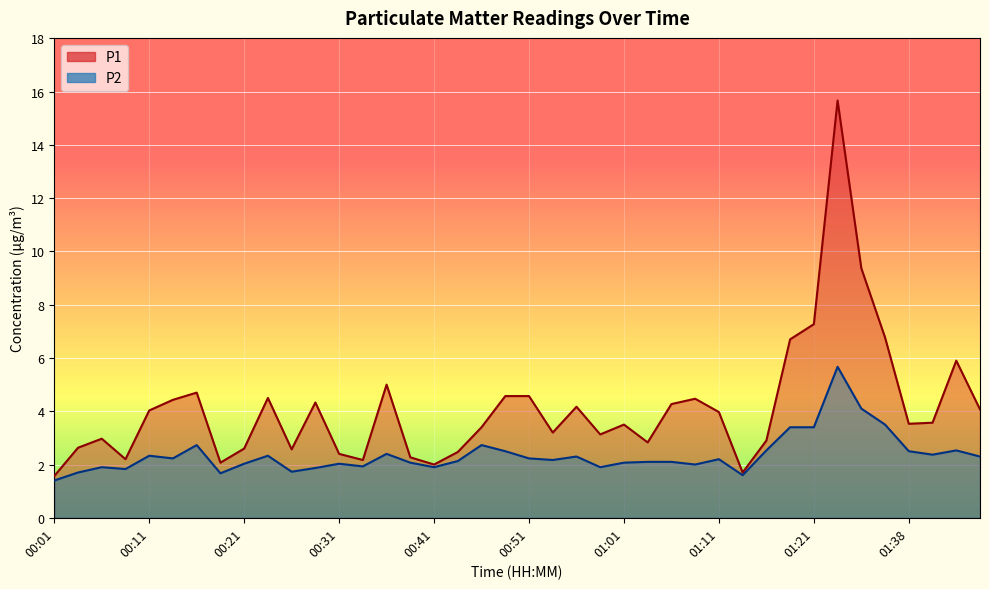

At which label does P1 reach its minimum?

00:01